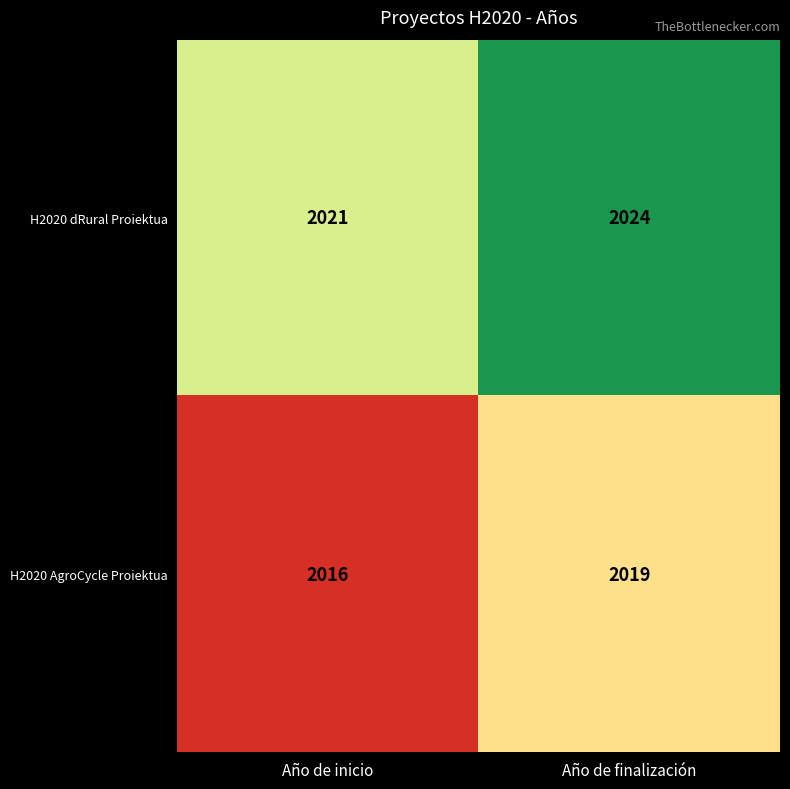

What is the maximum value shown in the chart?

2024